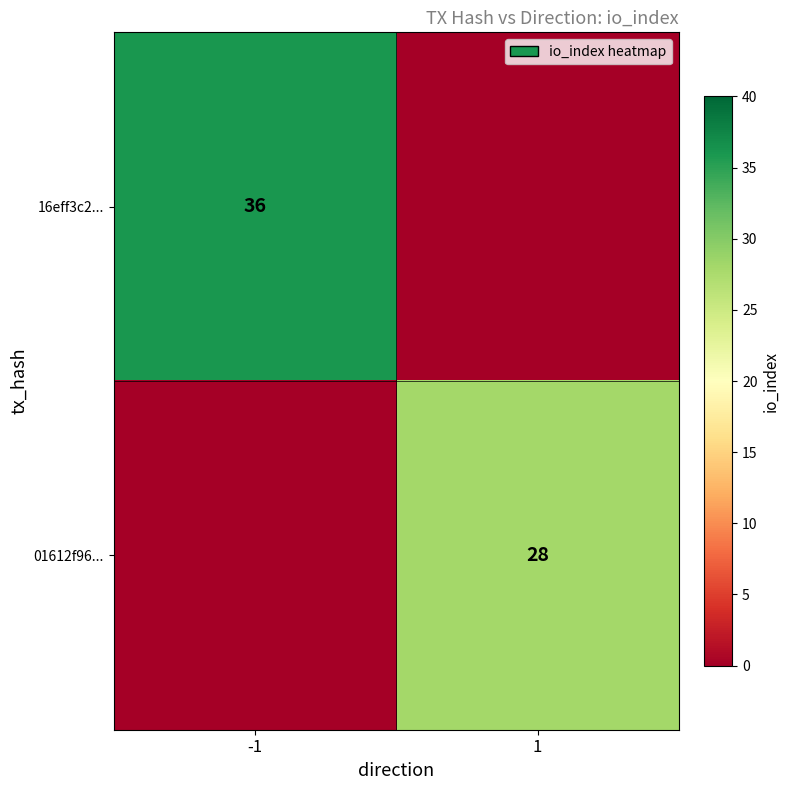

Is it true that 16eff3c2... equals 36 at -1?

True